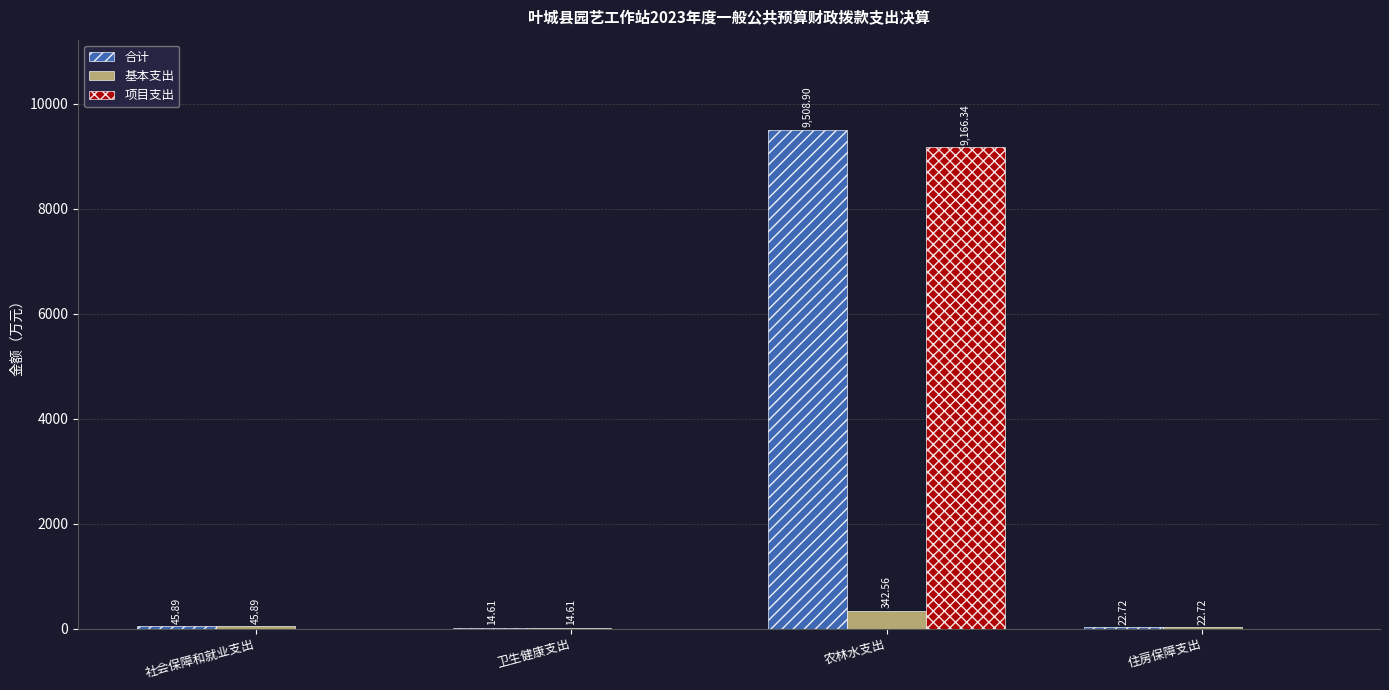

Are the bars horizontal?

No